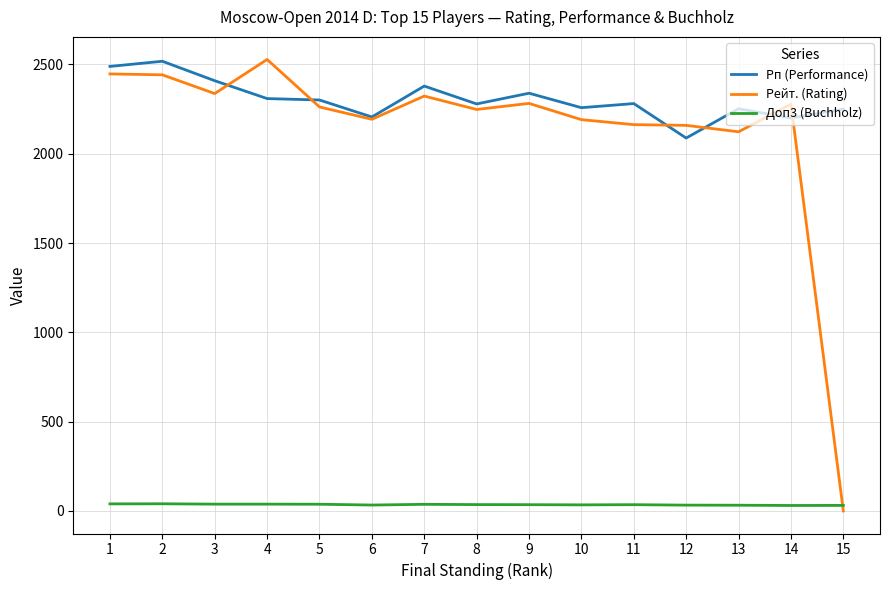

How many values in the Рейт. (Rating) series are below 2262?

7